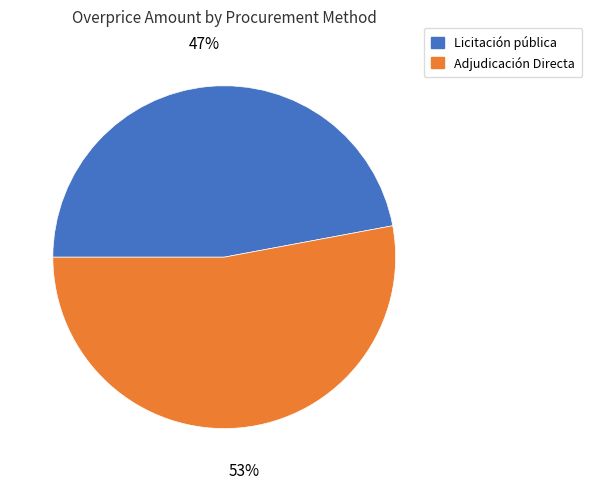

To the nearest percent, what is the difference between the largest and smallest slice percentages?

6%